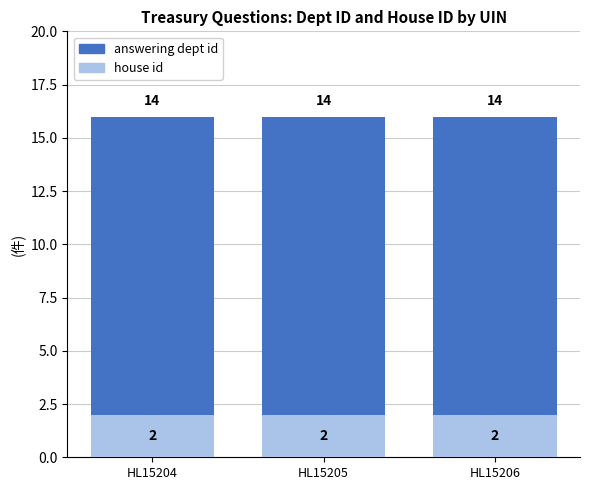

Is it true that house id equals 2 at HL15206?

True